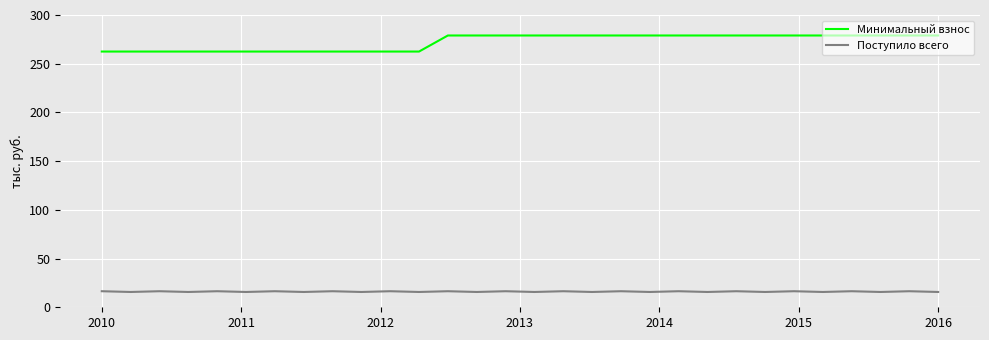

True or false: Поступило всего and Минимальный взнос intersect in this chart.

False